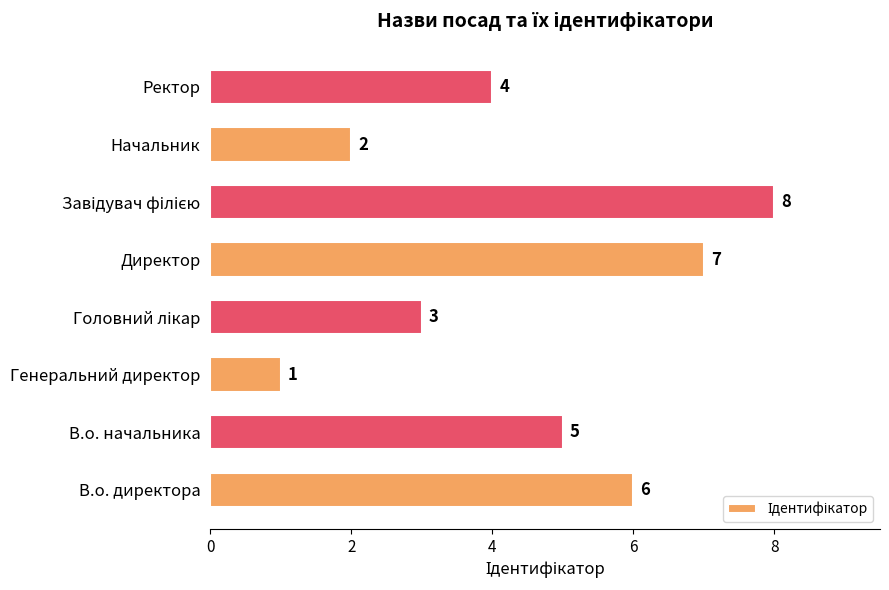

What is the change in value from Директор to Начальник?

-5